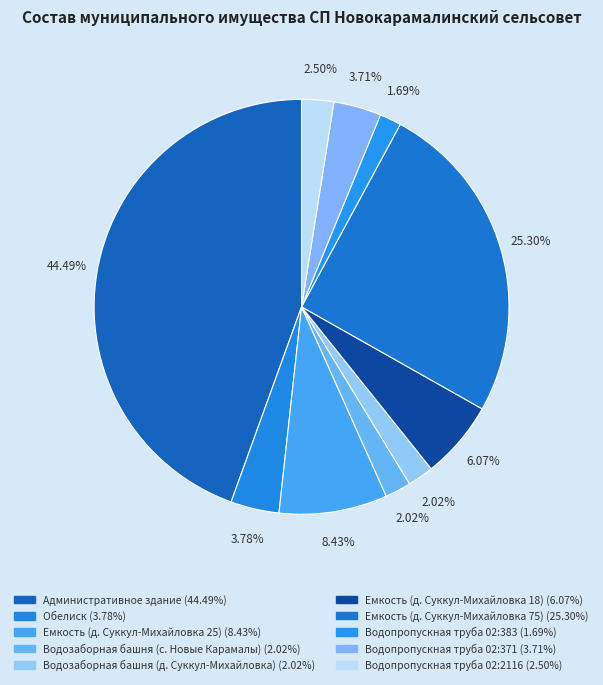

What is the ratio of the value at Водозаборная башня (д. Суккул-Михайловка) to the value at Обелиск?

0.5